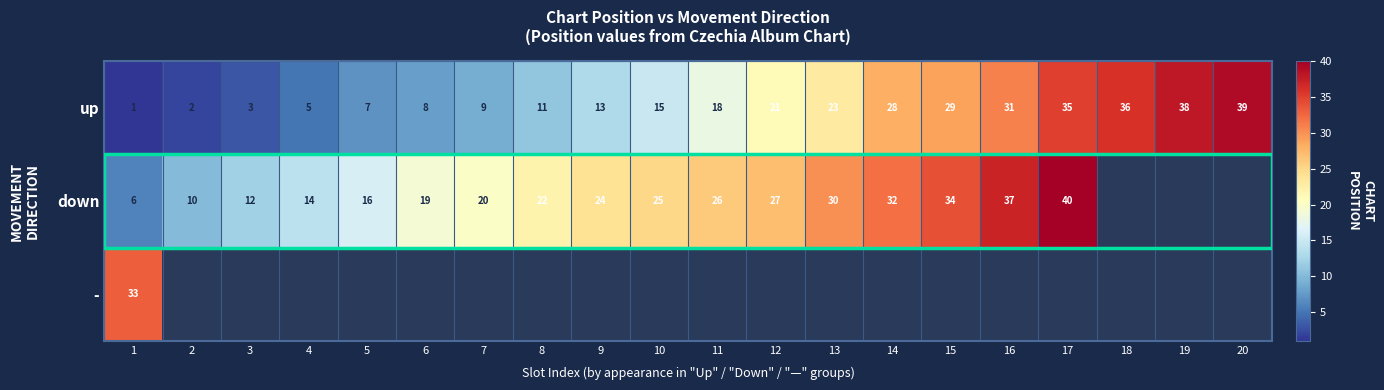

How many data points in up are less than 18?

10